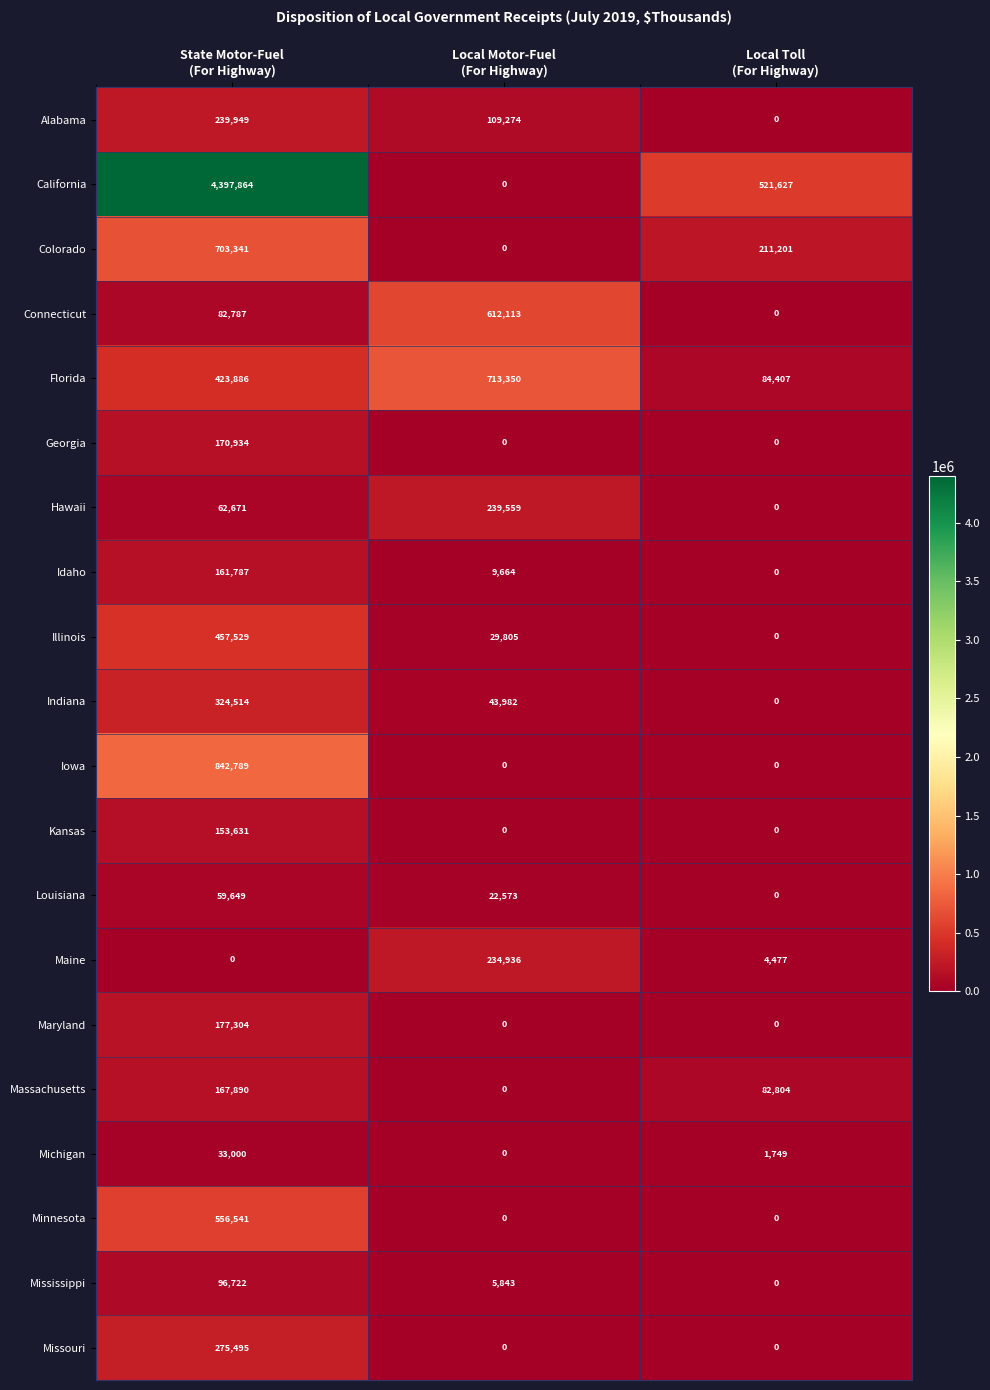

What is the maximum value for Maine?

234936